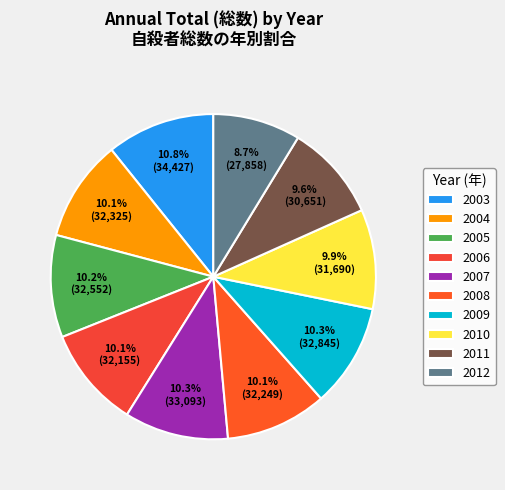

Approximately how many times larger is the value at 2010 compared to 2007?

1.0